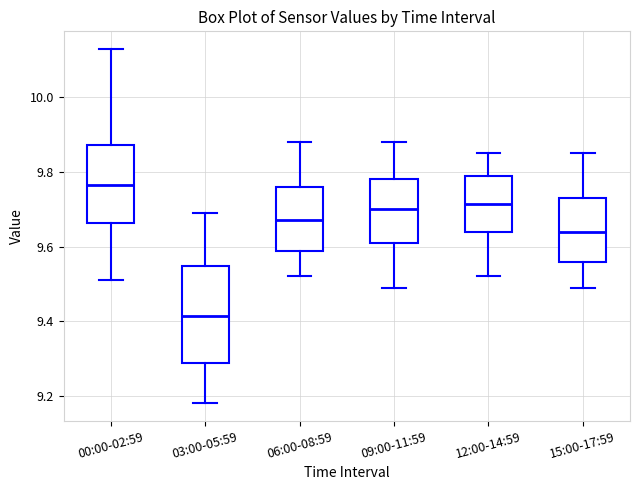

Where is the lower edge of the box for 15:00-17:59 on the y-axis? The values are not printed on the chart, so give them approximately, as read against the axis.

9.56